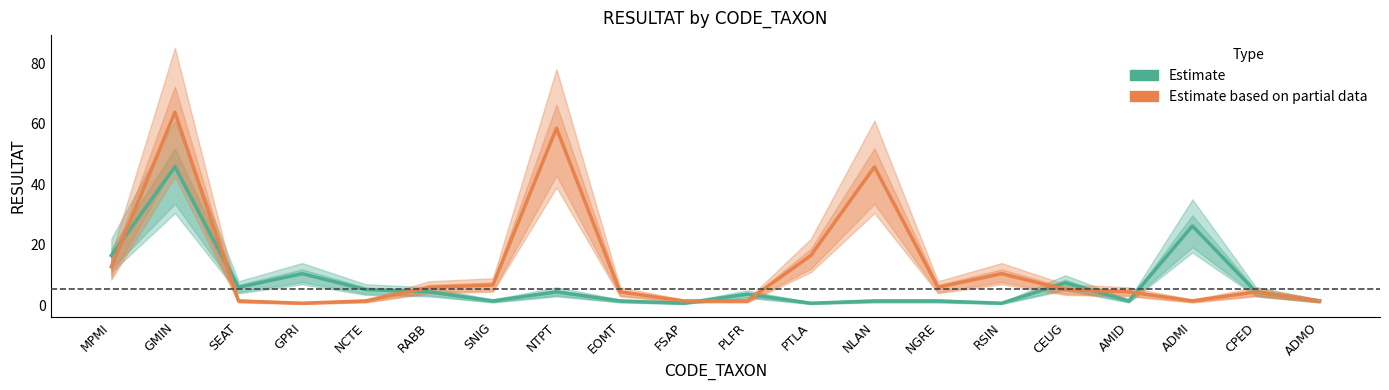

Is it true that Estimate based on partial data equals 1.5 at SEAT?

True